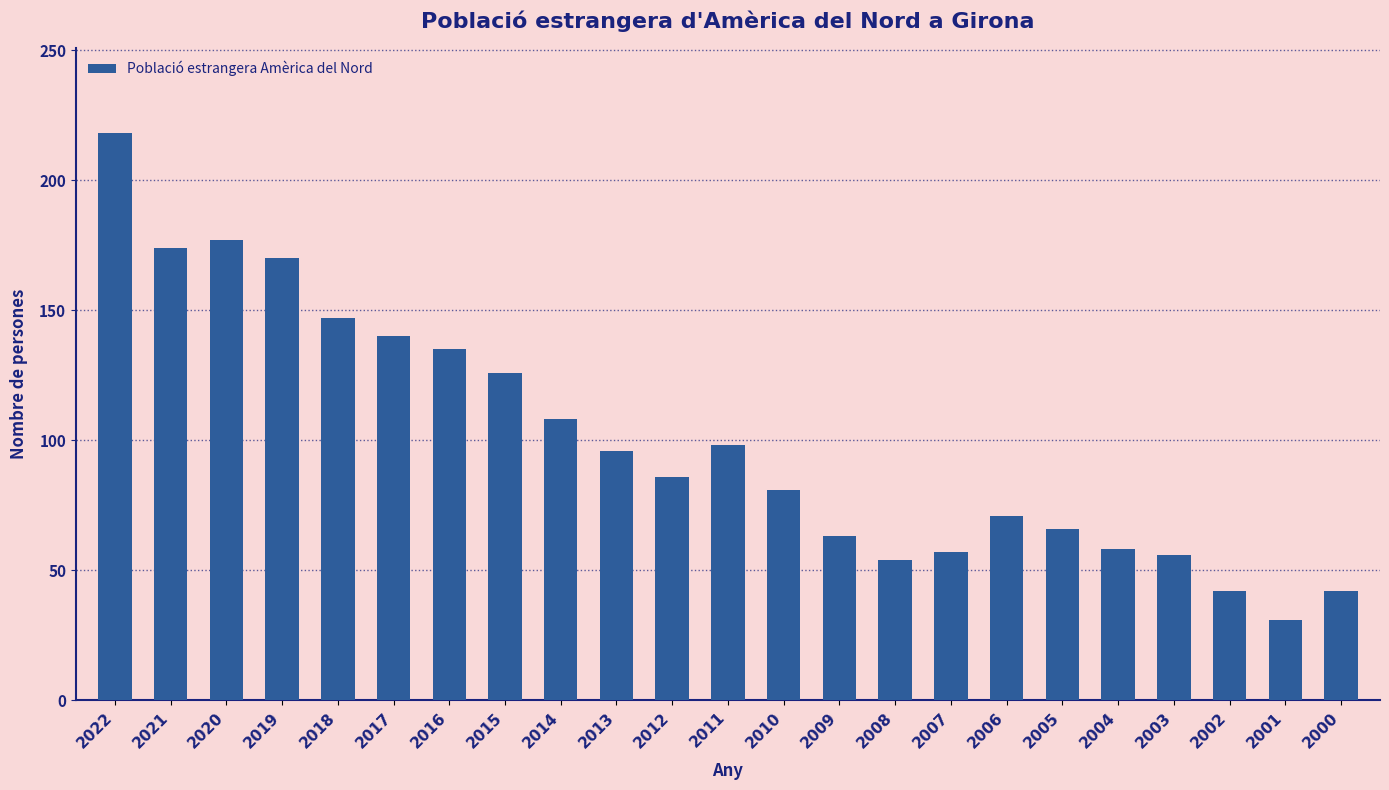

What is the difference between the second highest and minimum values?

146